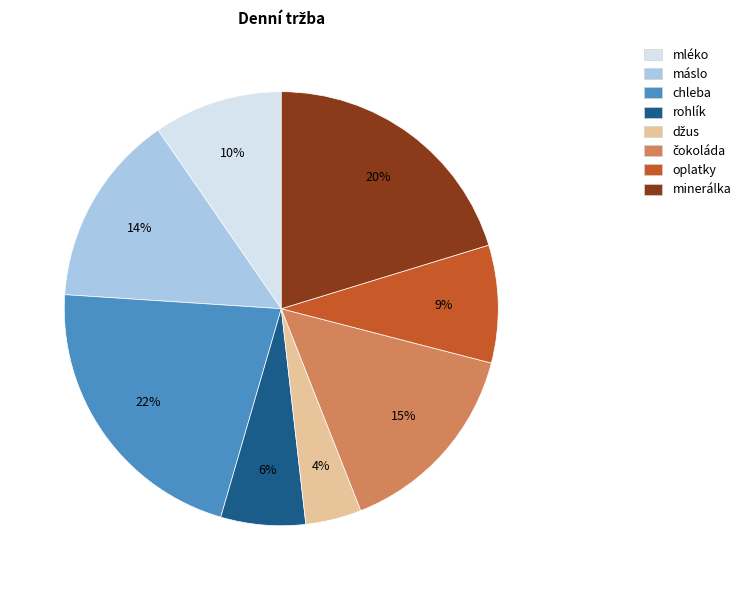

How many slices are in this pie chart?

8